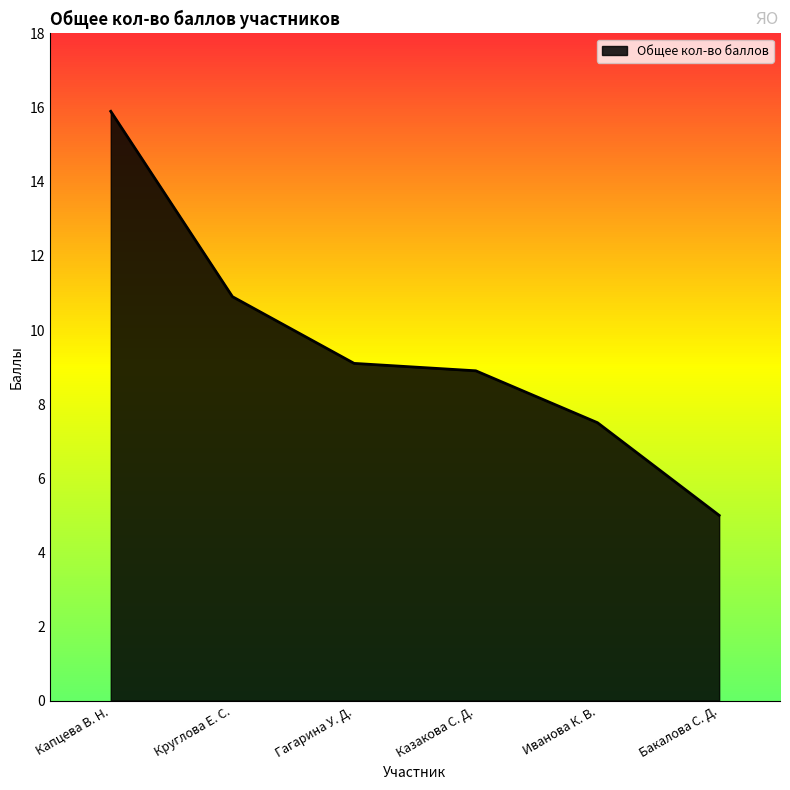

List the labels in order of value, largest first.

Капцева В. Н., Круглова Е. С., Гагарина У. Д., Казакова С. Д., Иванова К. В., Бакалова С. Д.